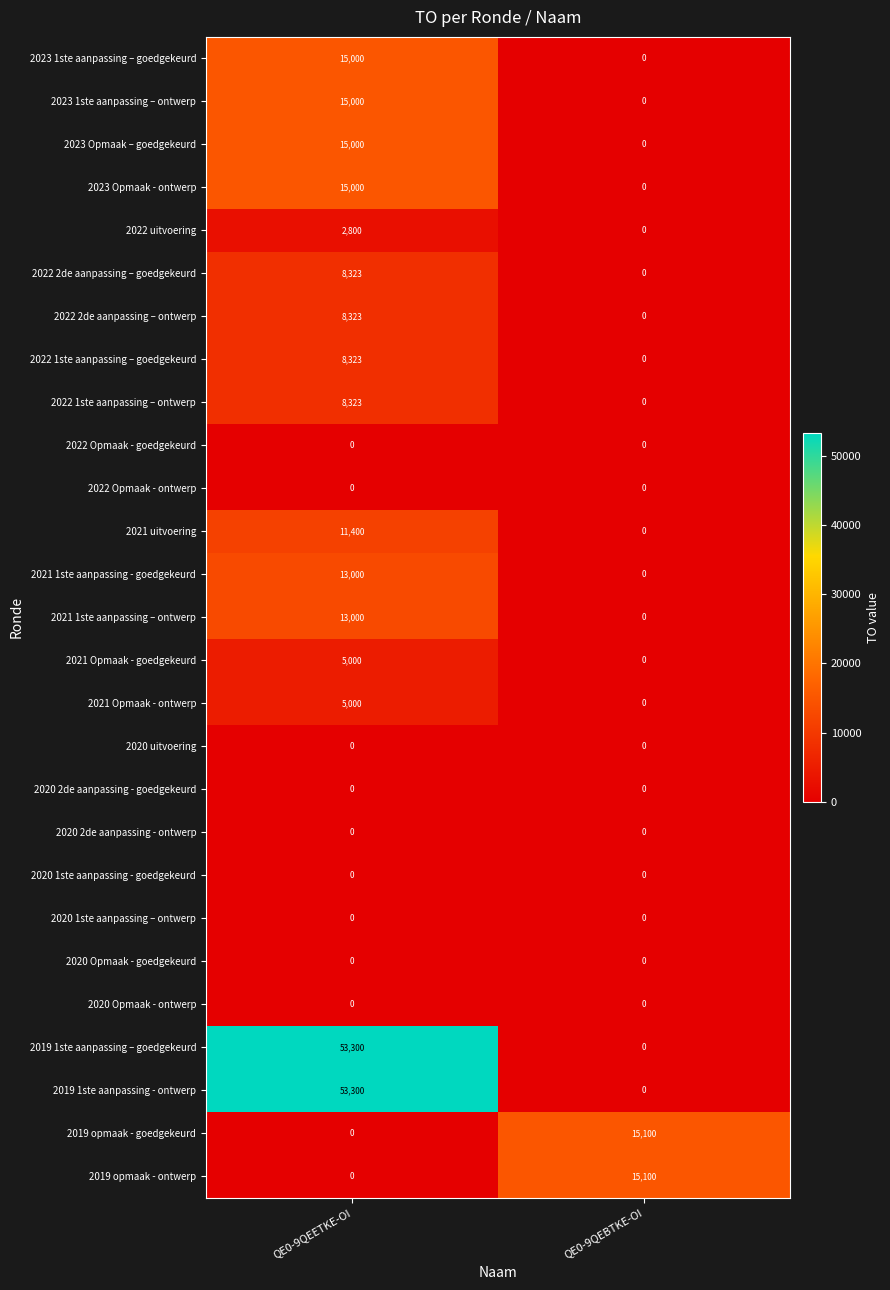

What is the difference between the highest and lowest values at QE0-9QEETKE-OI?

53300